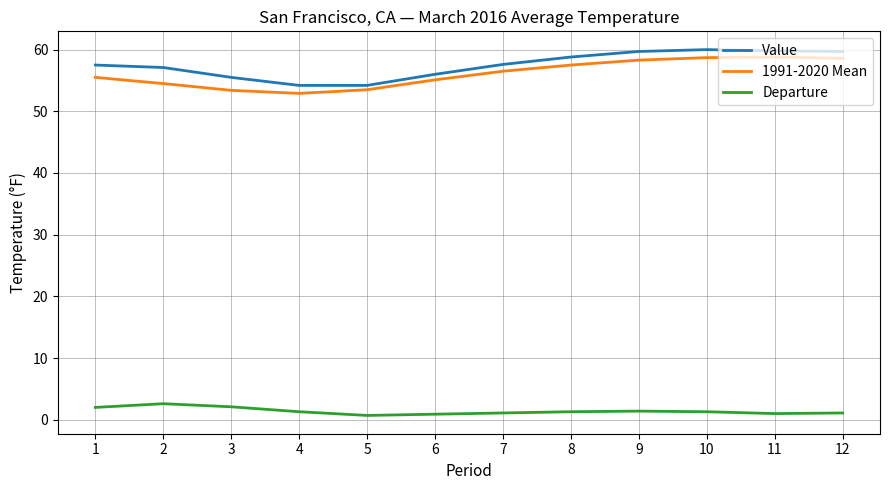

True or false: Value has a value of 24.3 at 1.

False